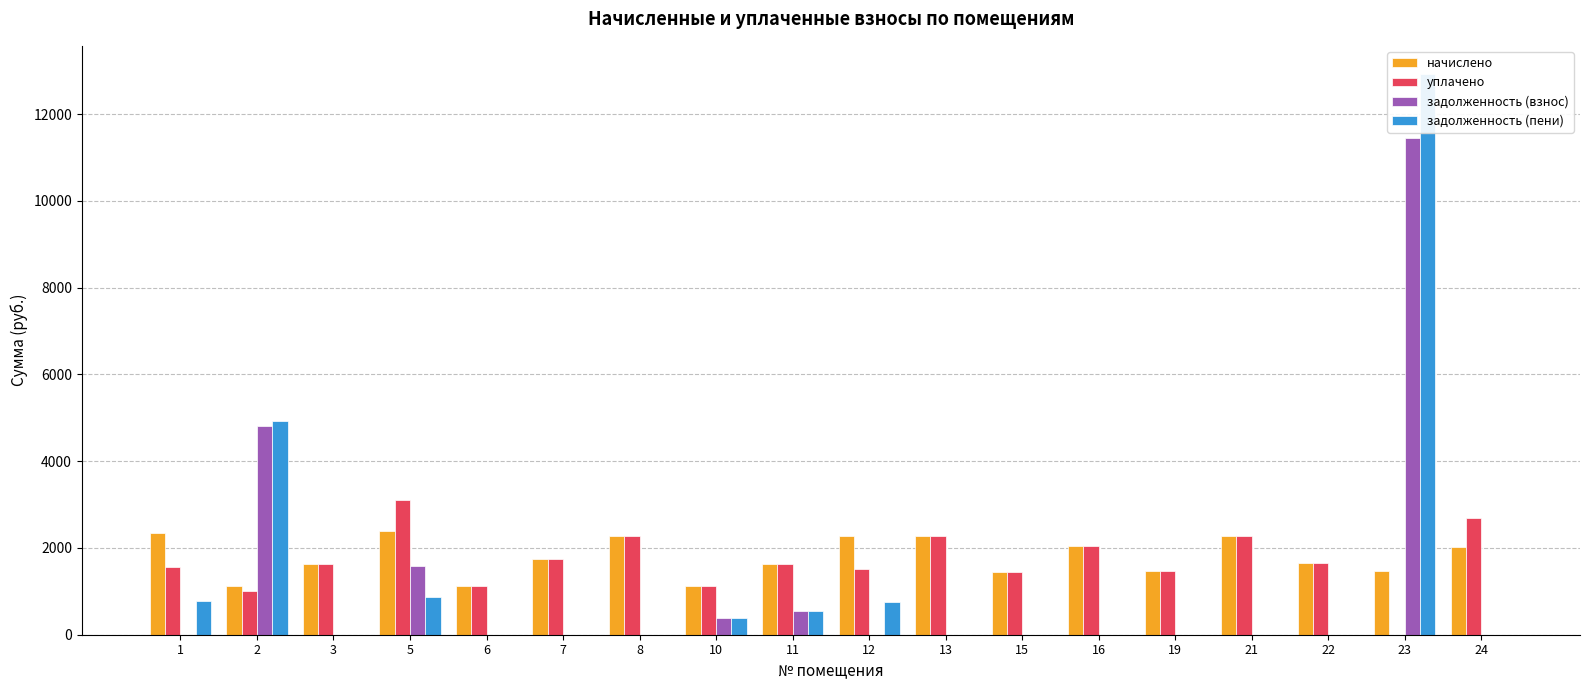

What is the highest value of the уплачено series?

3110.0